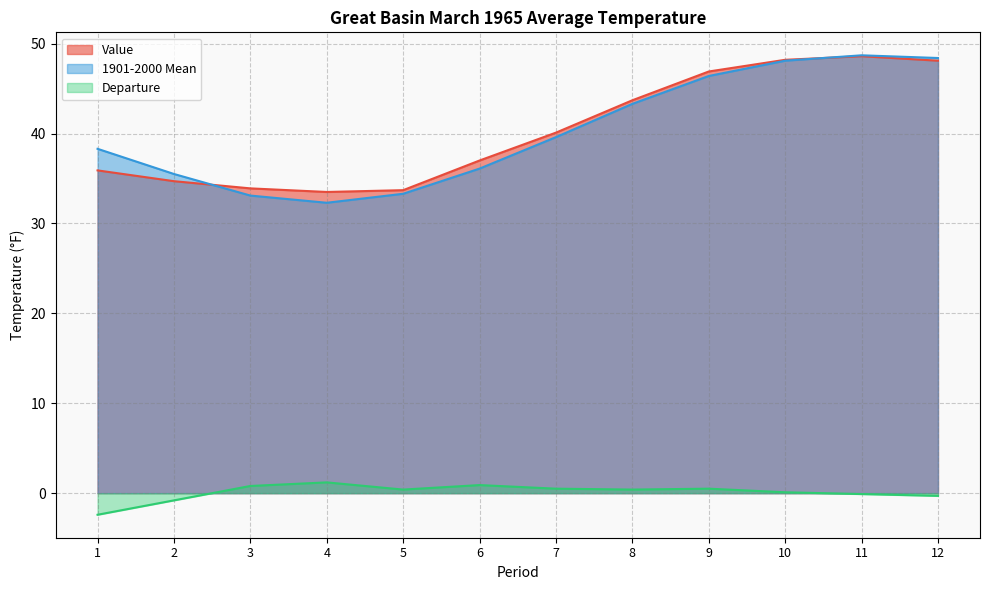

True or false: Departure and 1901-2000 Mean intersect in this chart.

False